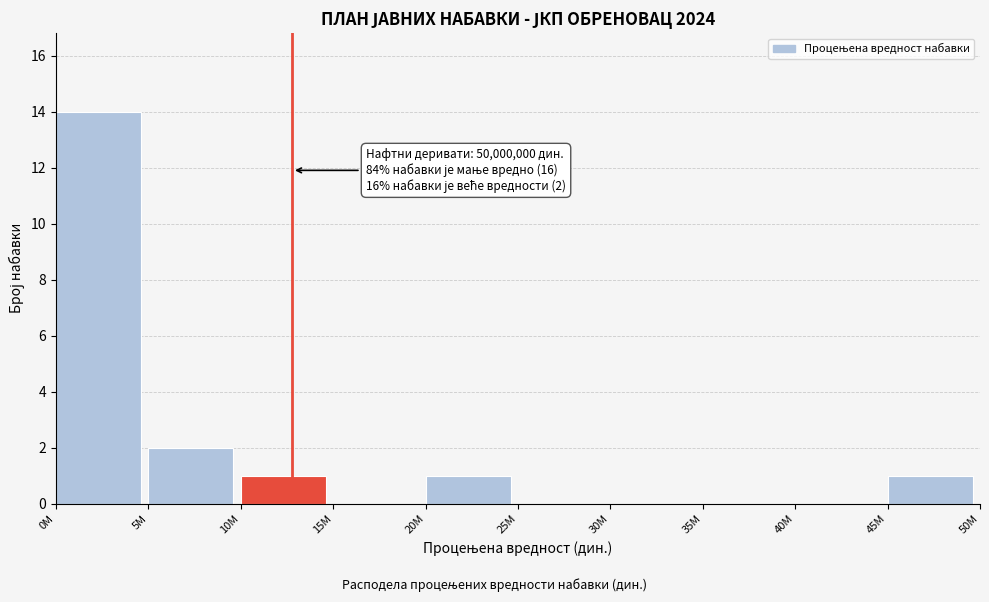

Reading left to right, list all the values displayed in this chart.

0M=14	5M=2	10M=1	15M=0	20M=1	25M=0	30M=0	35M=0	40M=0	45M=1